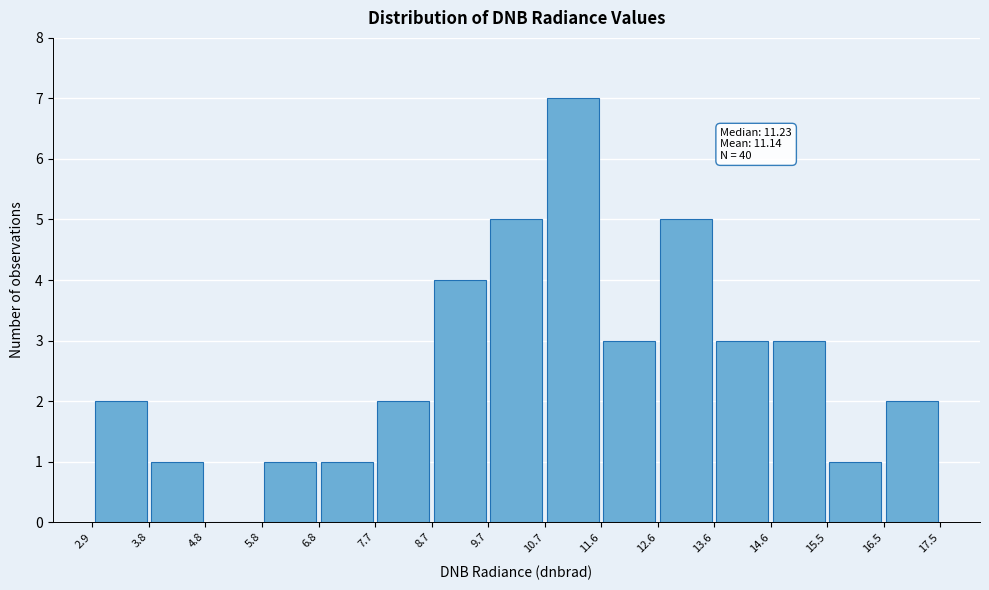

Over which range of the x-axis is the bar tallest?

10.7 to 11.6